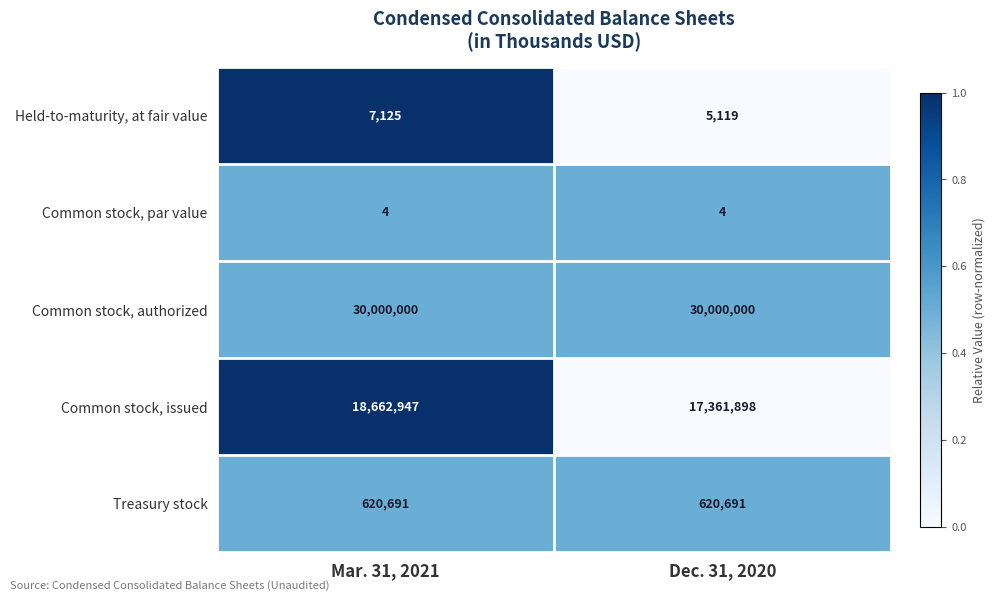

Reading left to right, extract all data points from this chart.

Held-to-maturity, at fair value: 7125	5119
Common stock, par value: 4	4
Common stock, authorized: 30000000	30000000
Common stock, issued: 18662947	17361898
Treasury stock: 620691	620691